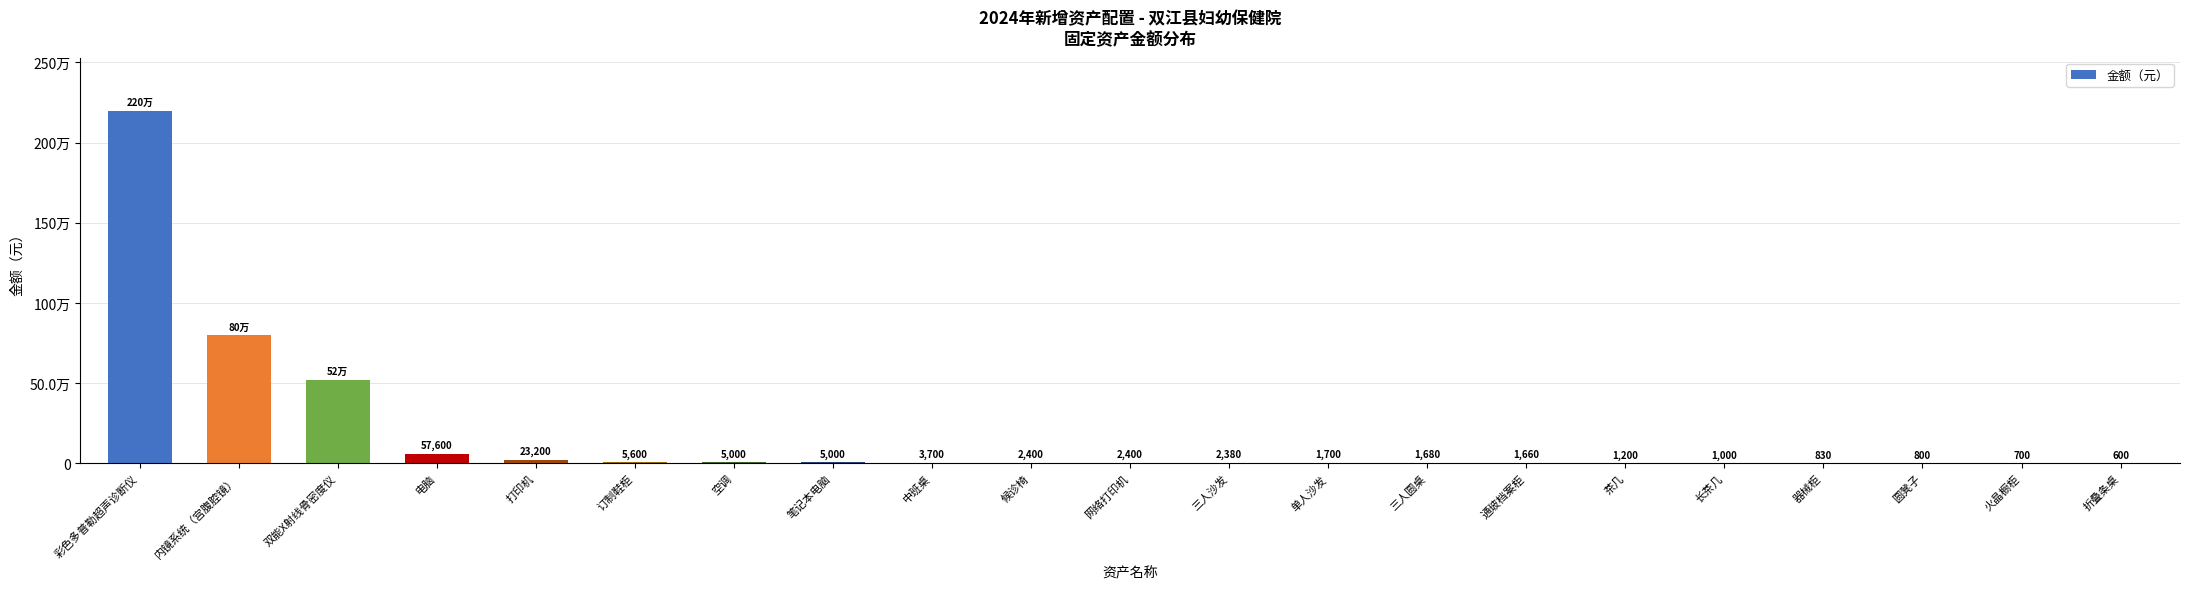

What is the maximum value shown in the chart?

2200000